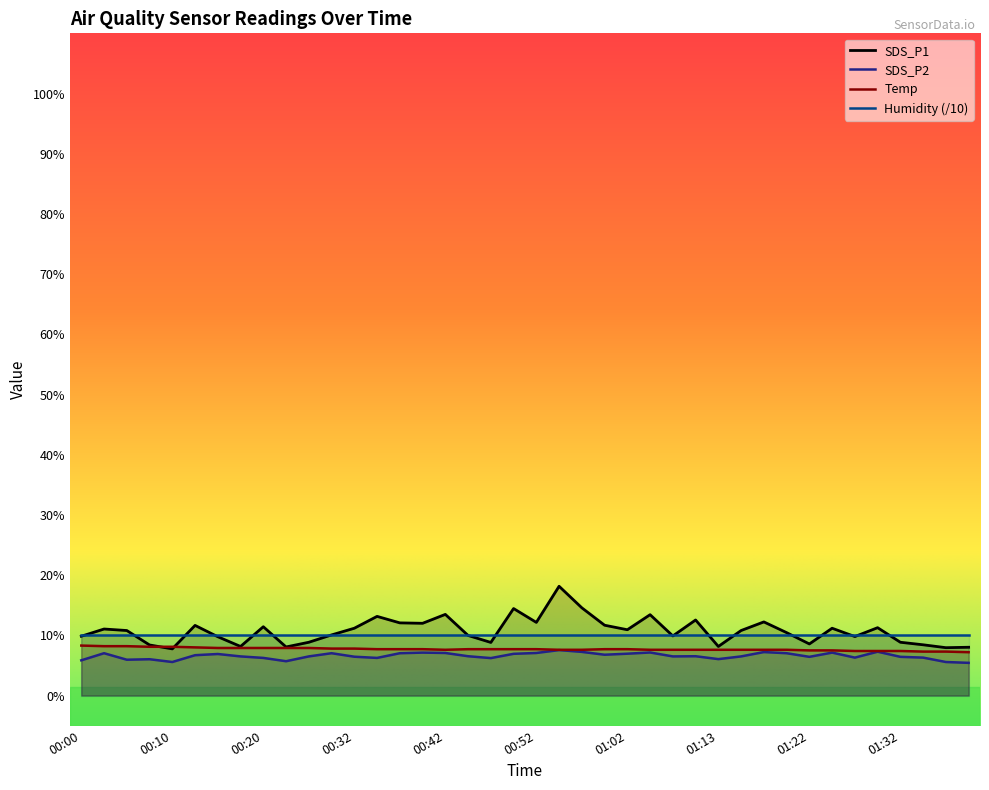

True or false: SDS_P2 has more than 0 interior local peaks.

True